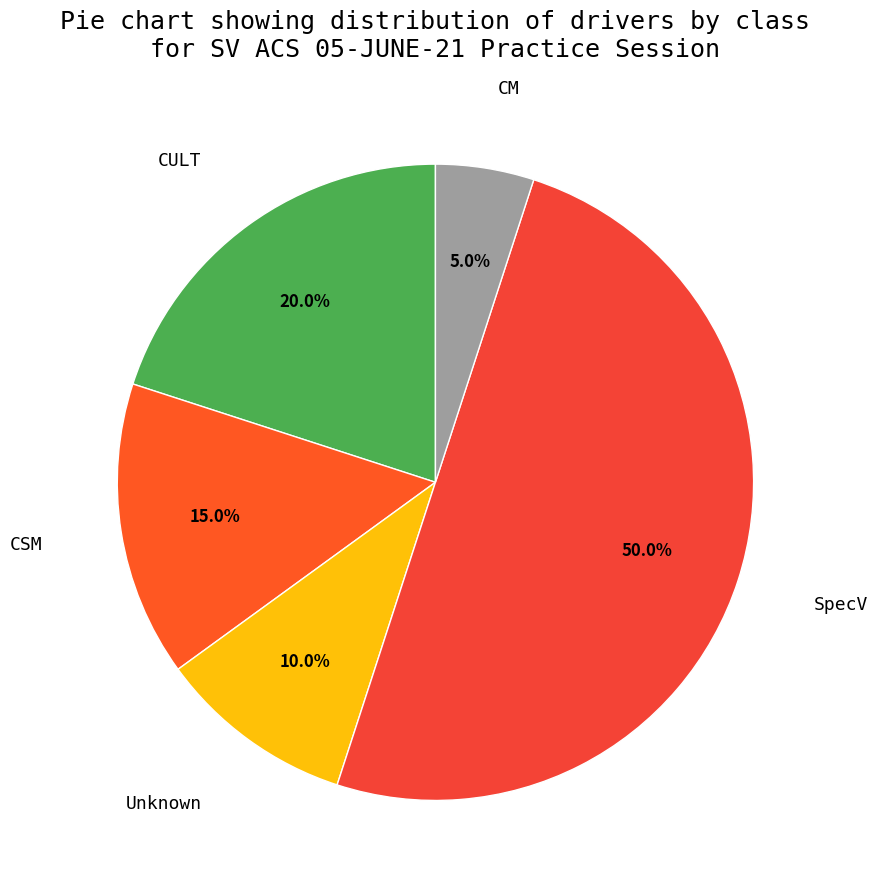

What is the ratio of the value at CSM to the value at SpecV?

0.3